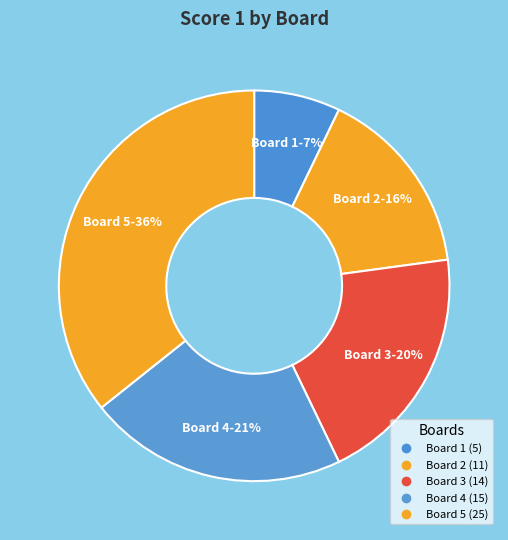

How many segments does this pie chart have?

5